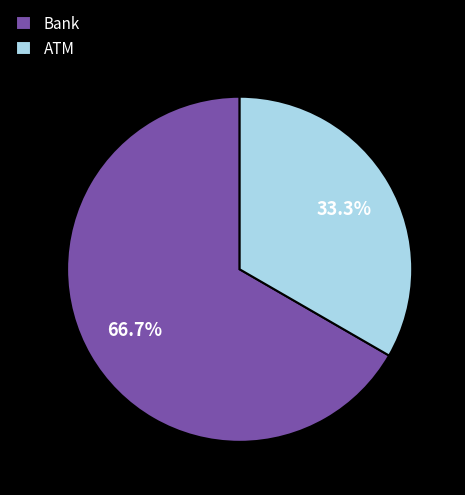

Do ATM and Bank together represent more than half of the pie?

Yes